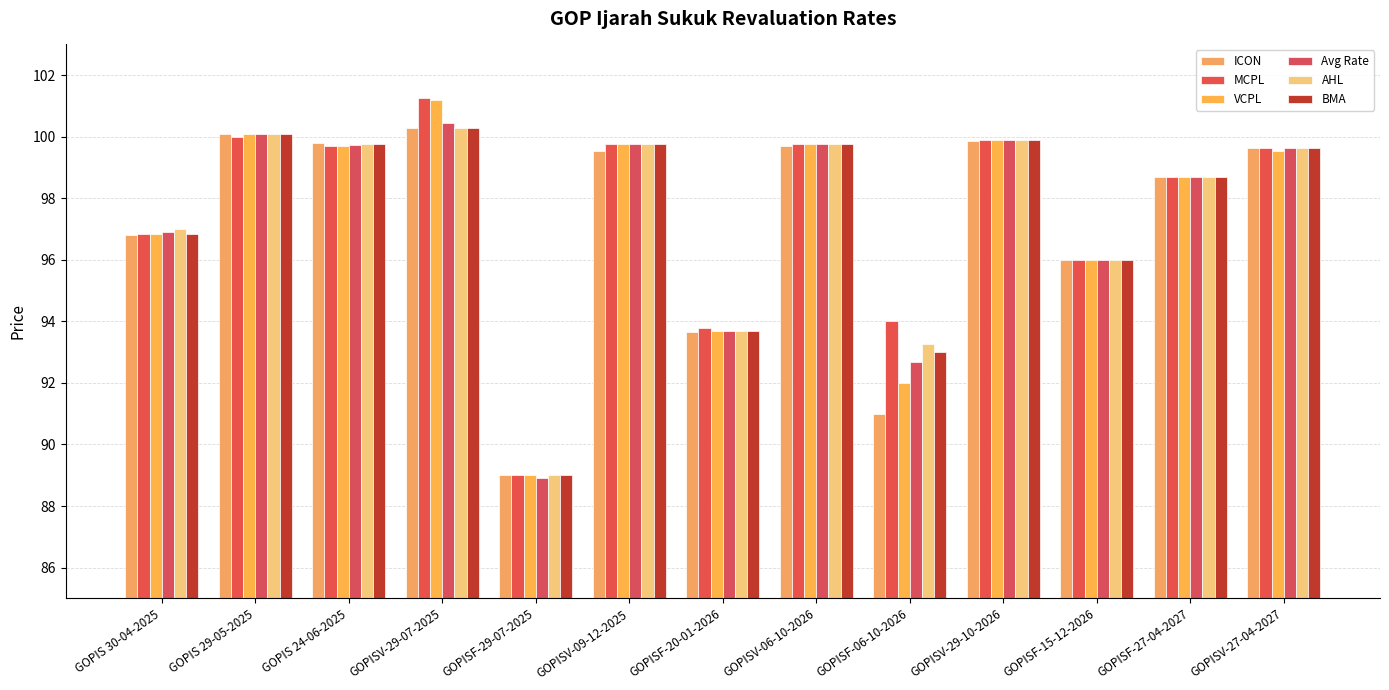

How many data points in VCPL are above 99?

7